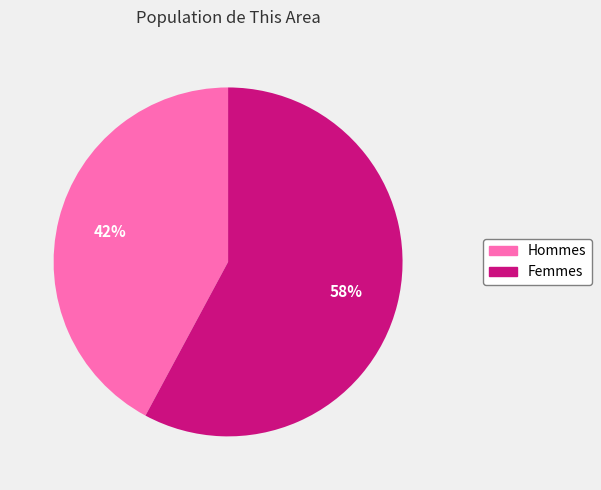

To the nearest percent, what is the difference between the largest and smallest slice percentages?

16%